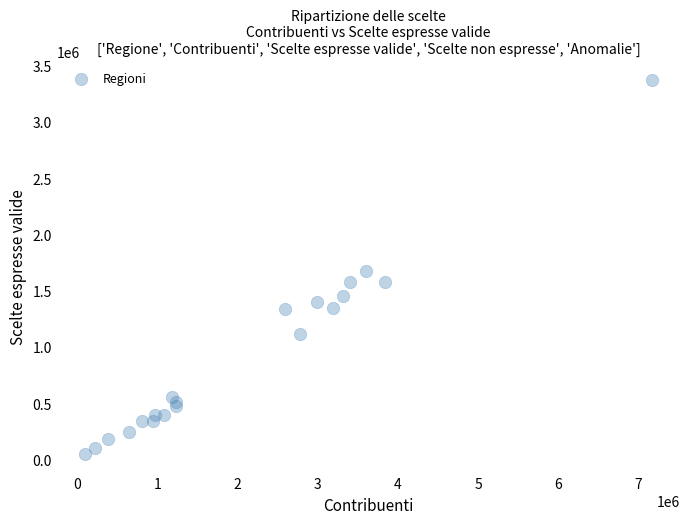

What Y value in the scatter plot is closest to 1713556?

1673281